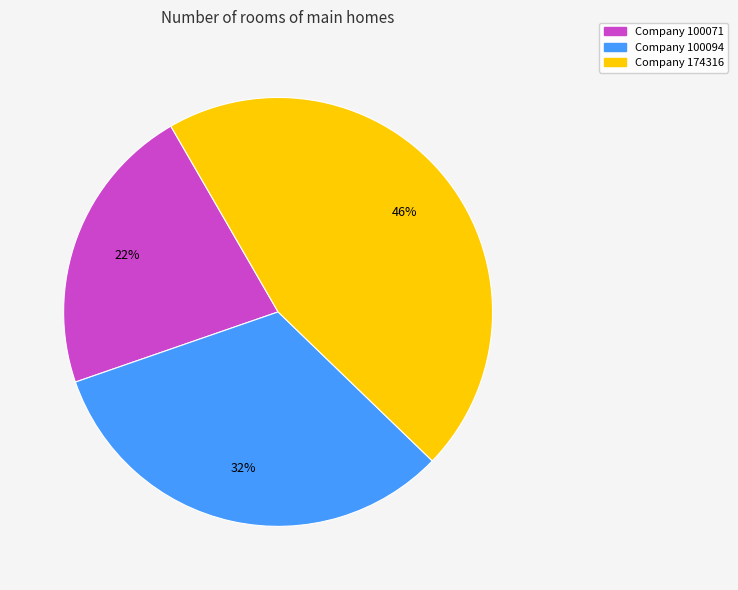

Does any single category account for the majority?

No